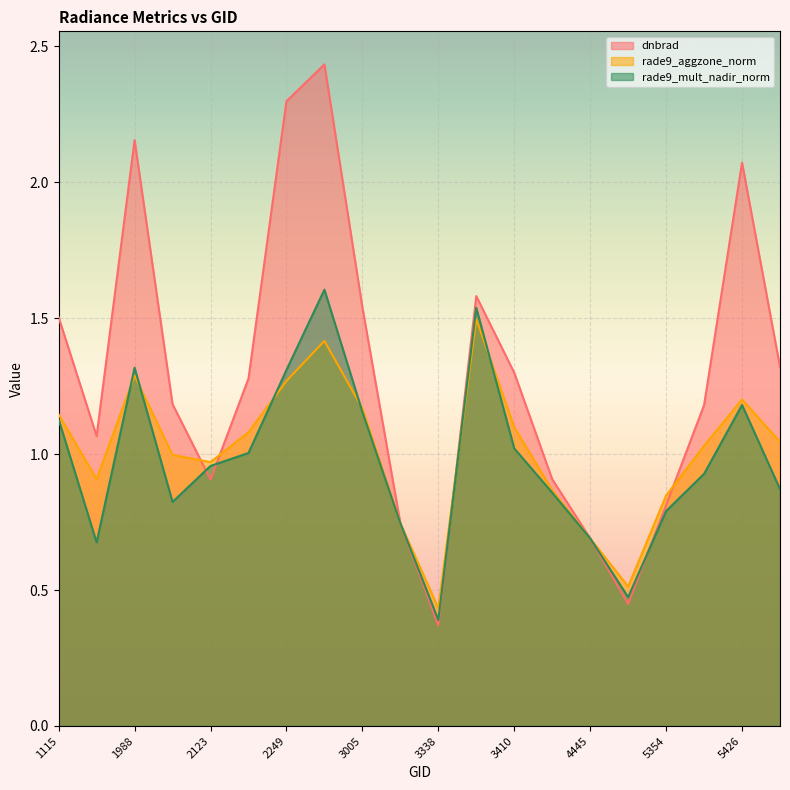

What is the difference between the rade9_mult_nadir_norm values at 3005 and 2051?

0.3